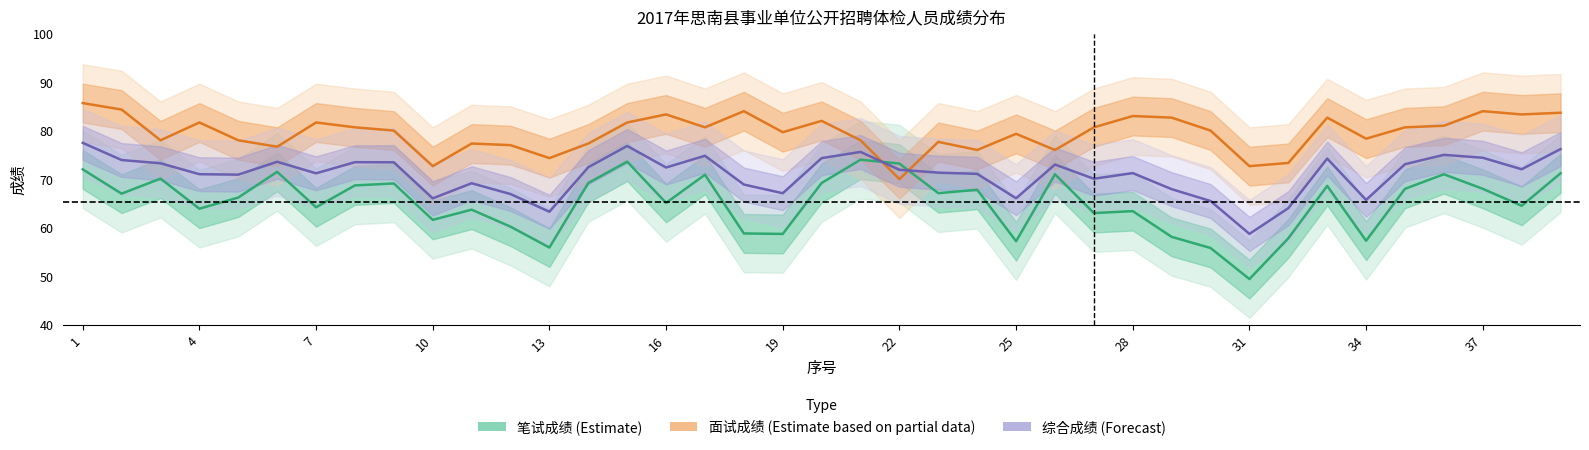

What is the highest value of the 笔试成绩 (Estimate) series?

74.0